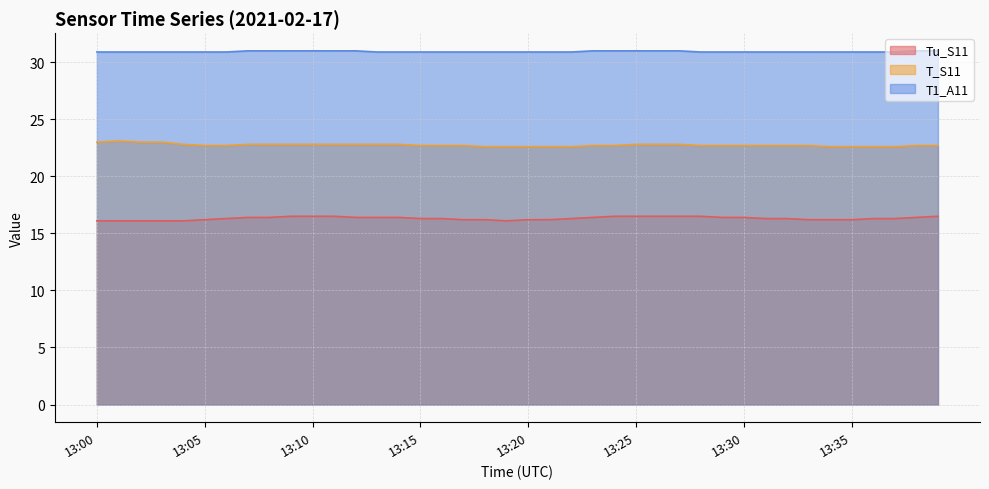

True or false: T1_A11 and T_S11 intersect in this chart.

False